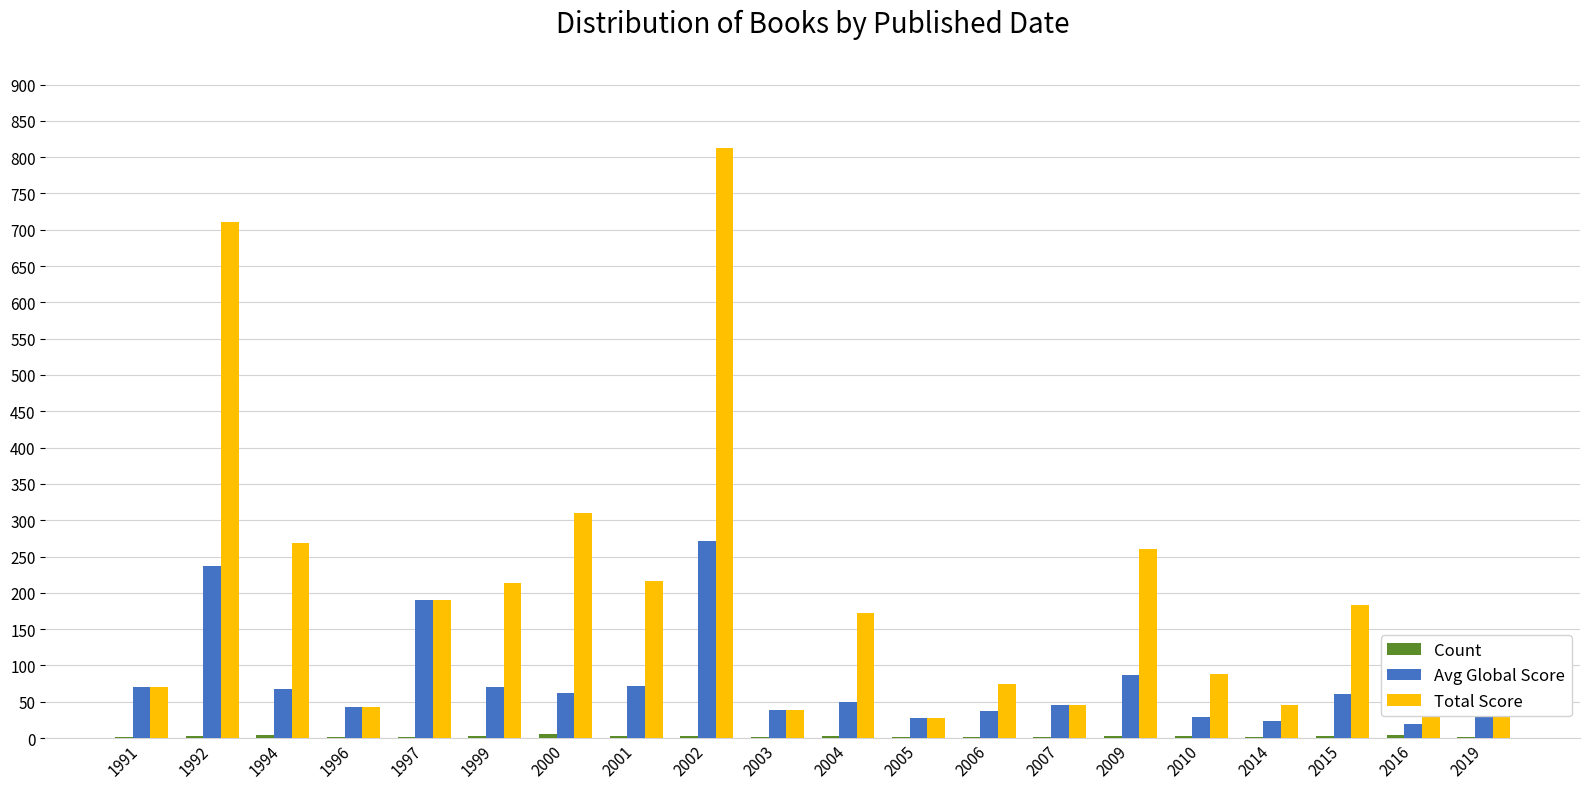

How many groups of bars are there?

20